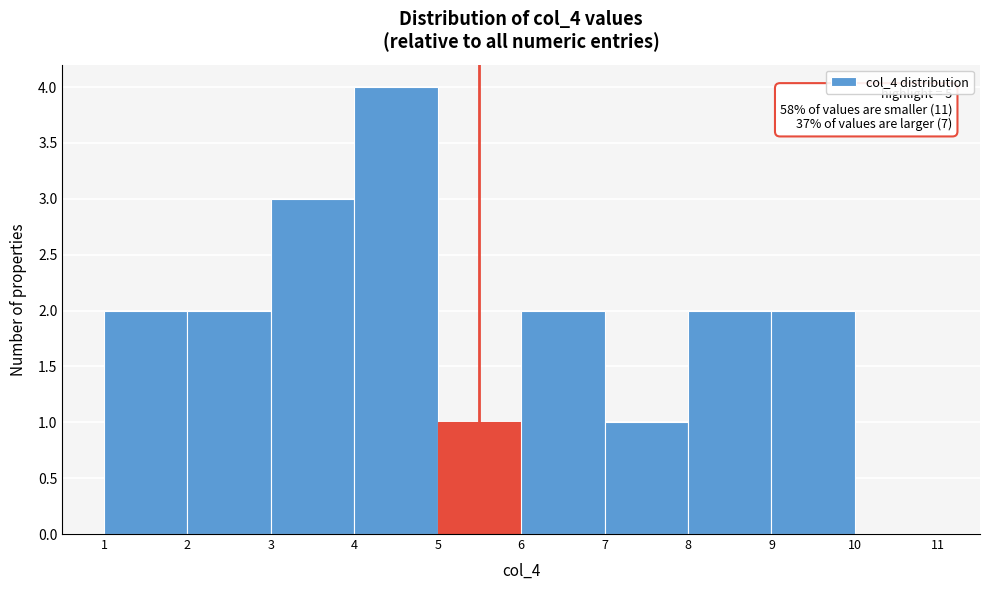

Which range on the x-axis has the tallest bar?

4 to 5